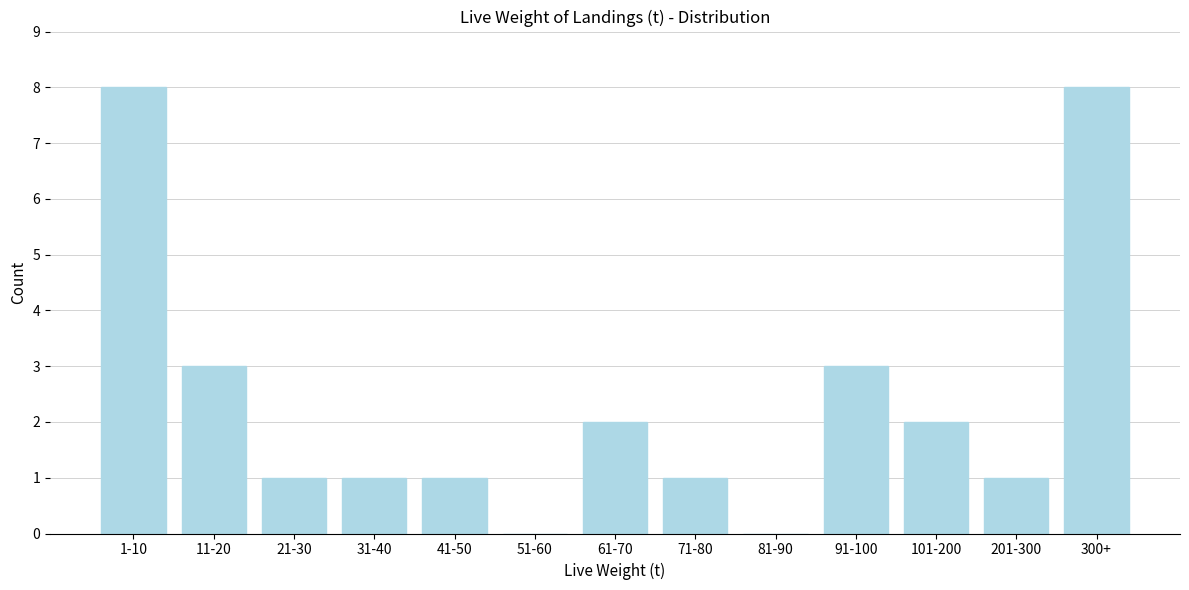

Reading right to left, transcribe all the data shown in this chart.

300+=8	201-300=1	101-200=2	91-100=3	81-90=0	71-80=1	61-70=2	51-60=0	41-50=1	31-40=1	21-30=1	11-20=3	1-10=8